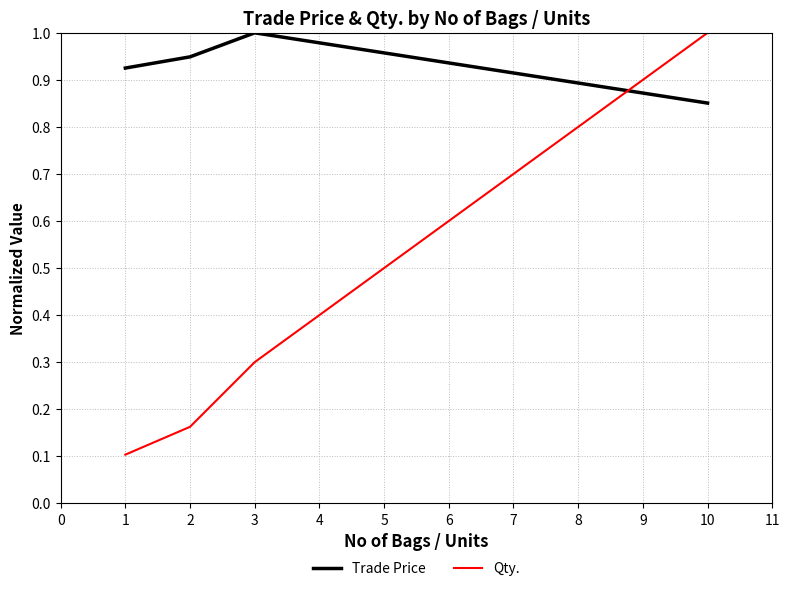

How many interior local peaks does the Trade Price series have?

1